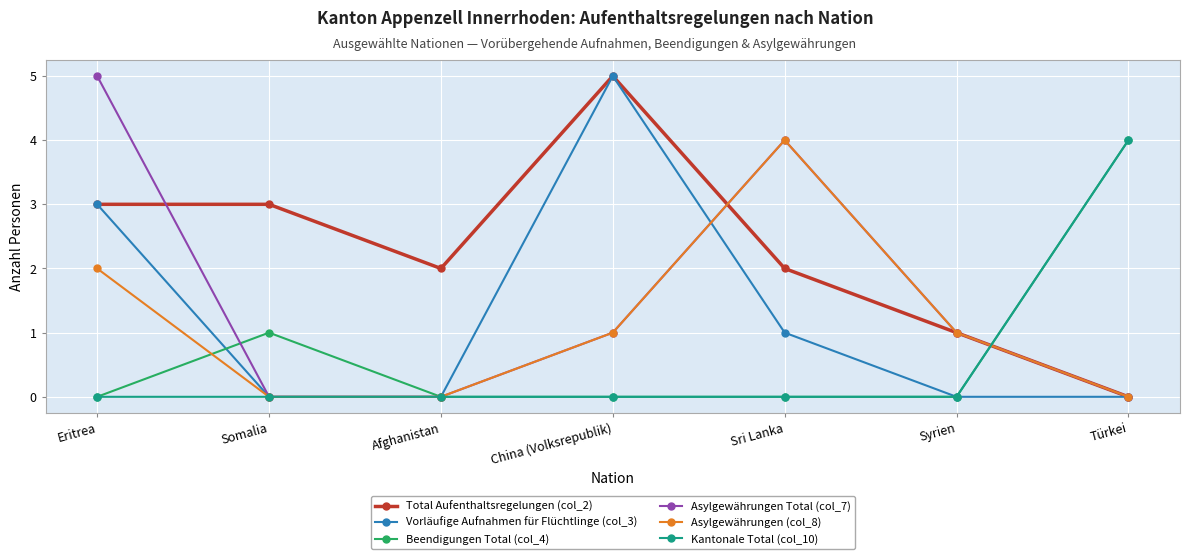

What is the value of the Kantonale Total (col_10) point at the 7th from the left?

4